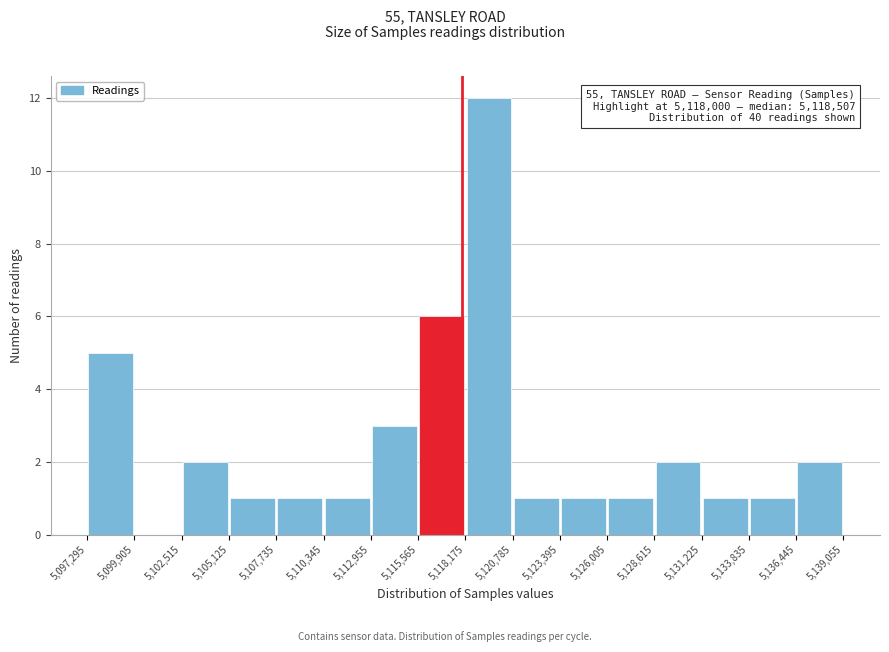

Over which range of the x-axis is the bar tallest?

5,118,175 to 5,120,785